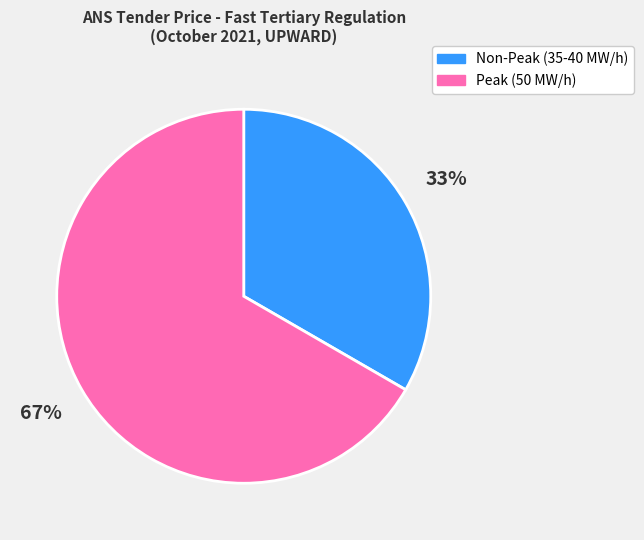

Count the number of slices in the pie.

2